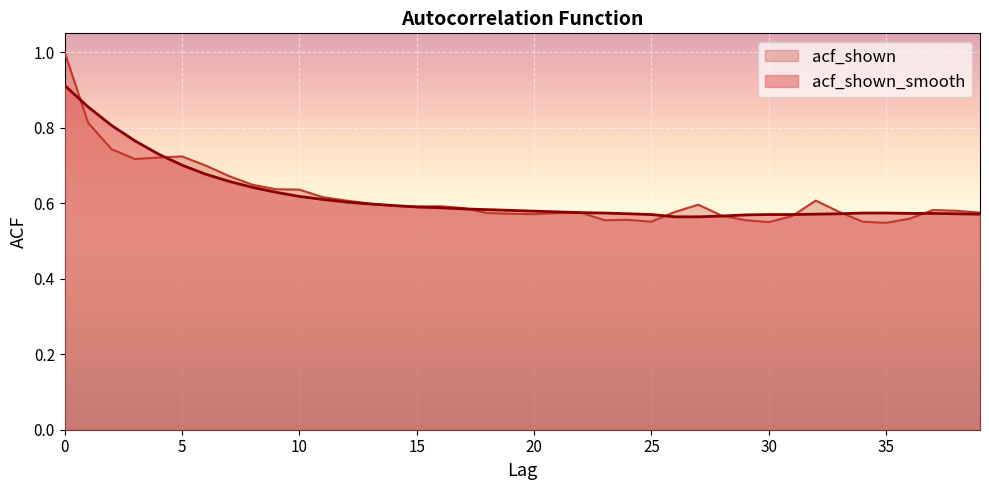

How many lines are shown in the chart?

2